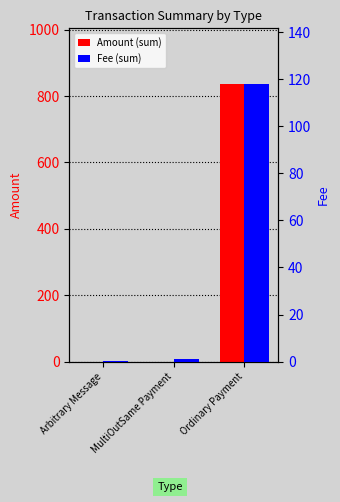

Between MultiOutSame Payment and Ordinary Payment, which series saw the biggest shift?

Amount (sum)